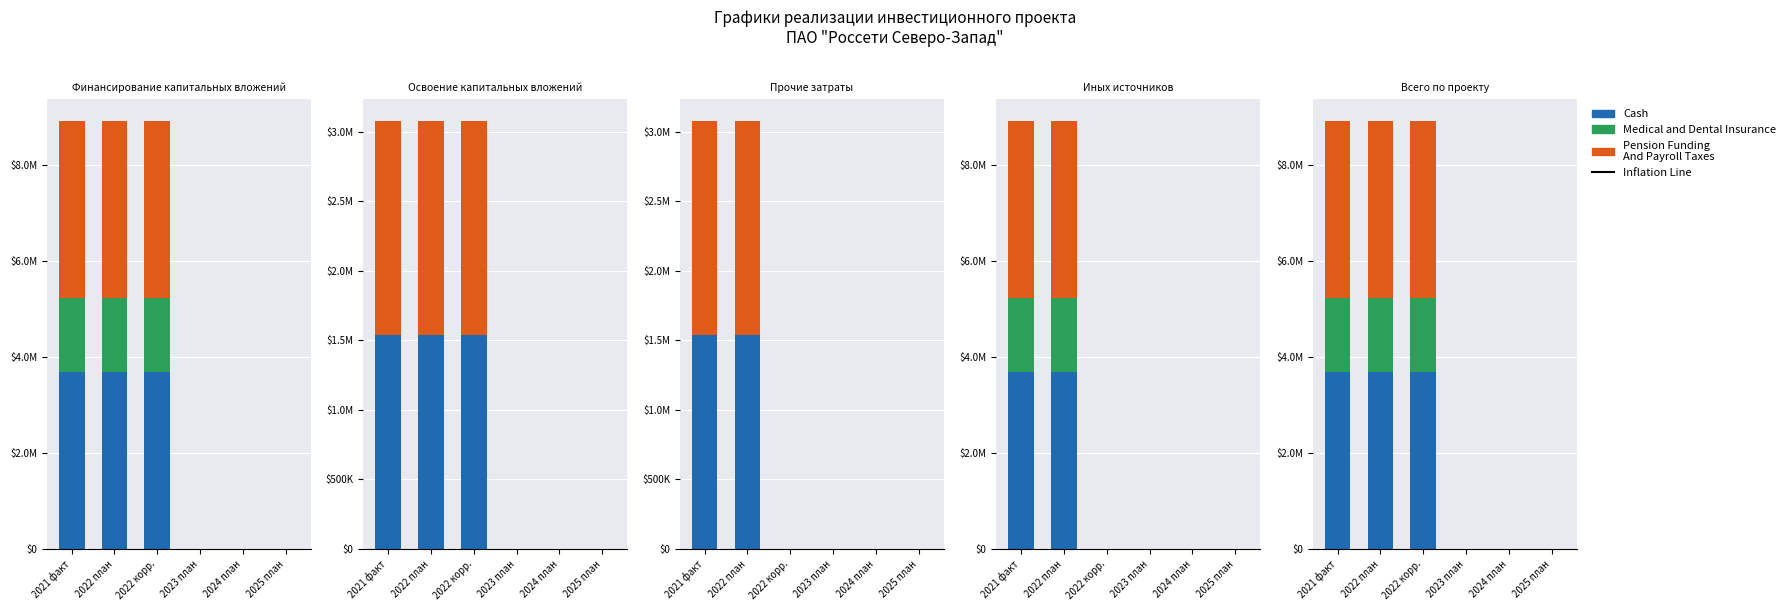

What is the difference between the maximum and minimum values in the Pension Funding And Payroll Taxes series?

3692368